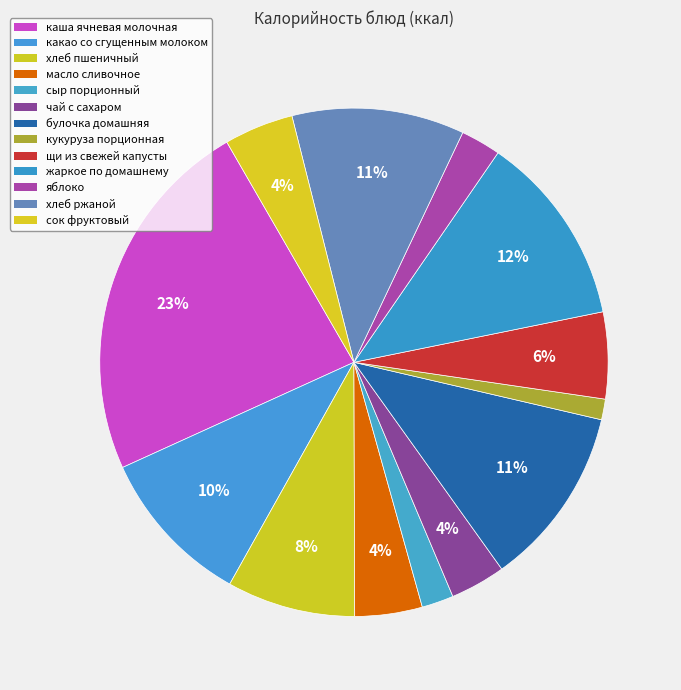

Does any single category account for the majority?

No